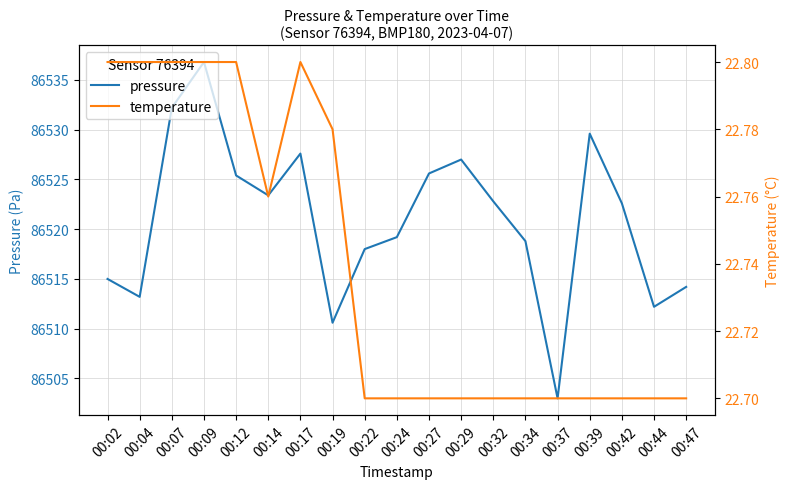

What is the sum of all temperature values?

432.0